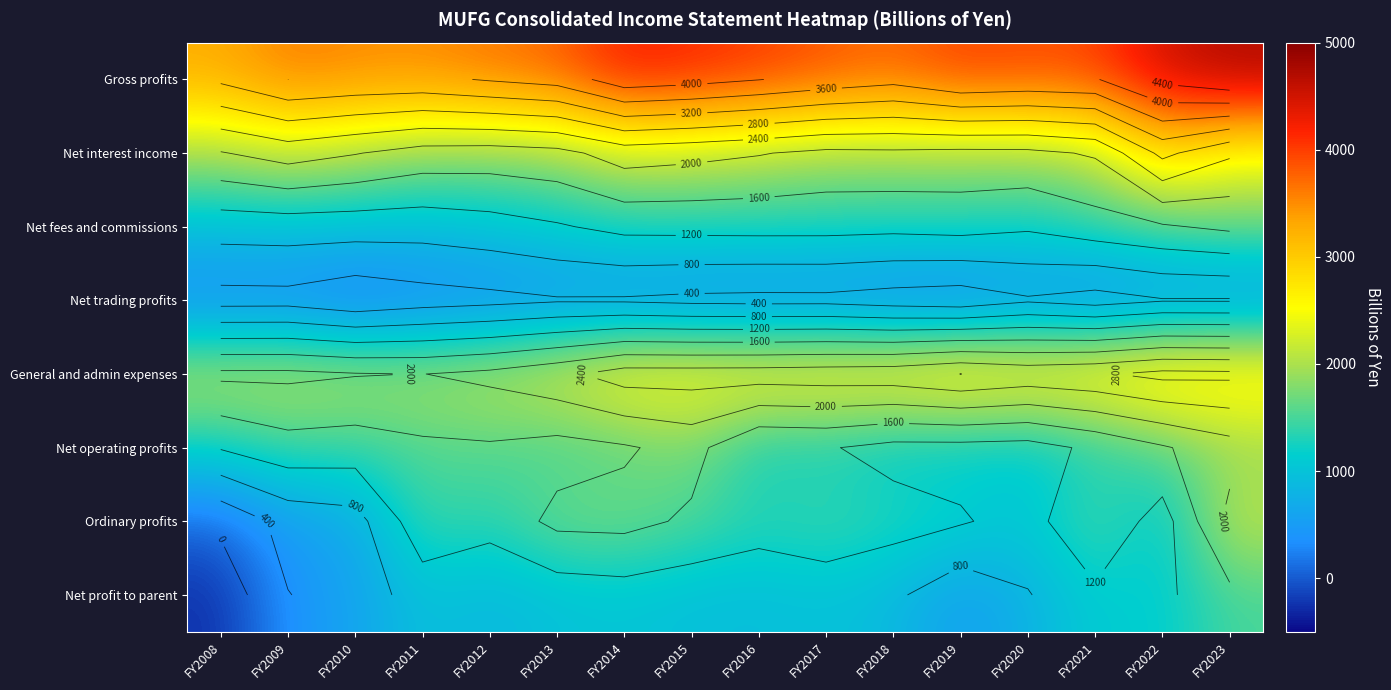

Is it true that Net interest income equals 3273.8 at FY2009?

False